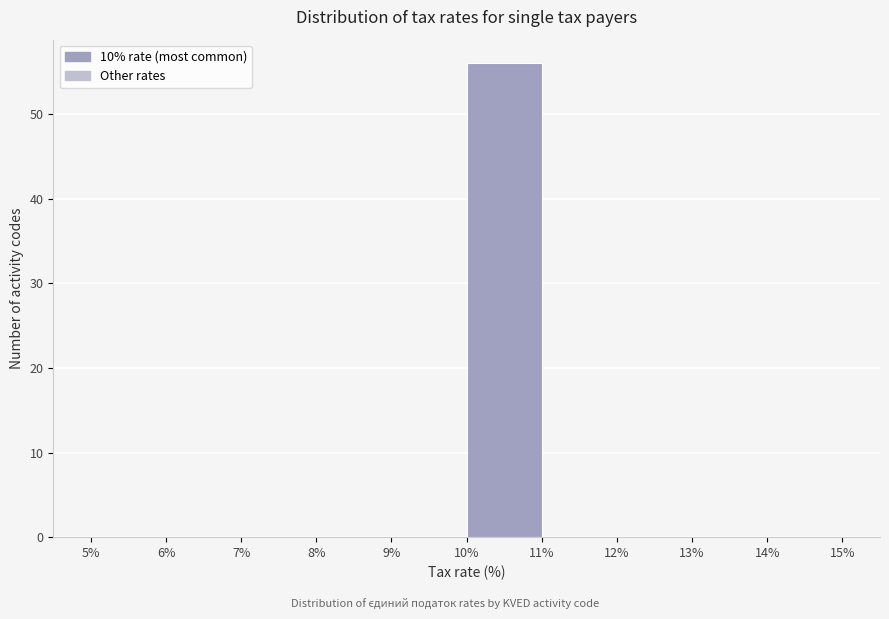

Reading left to right, transcribe this chart: for each bar, give the range it covers on the x-axis and its height. The values are not printed on the chart, so give them approximately, as read against the axis.

5% to 6%: 0
6% to 7%: 0
7% to 8%: 0
8% to 9%: 0
9% to 10%: 0
10% to 11%: 56
11% to 12%: 0
12% to 13%: 0
13% to 14%: 0
14% to 15%: 0